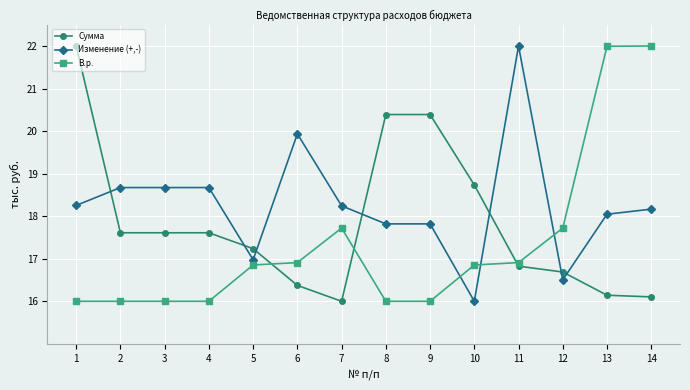

Is the value of Сумма at 14 greater than the value of В.р. at 7?

No